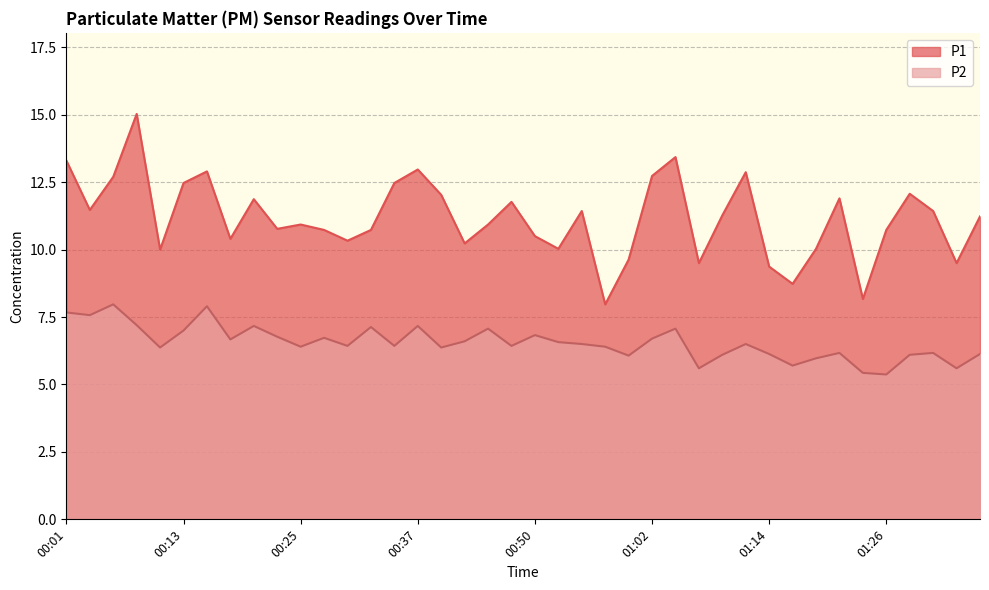

What is the maximum value for P1?

15.0